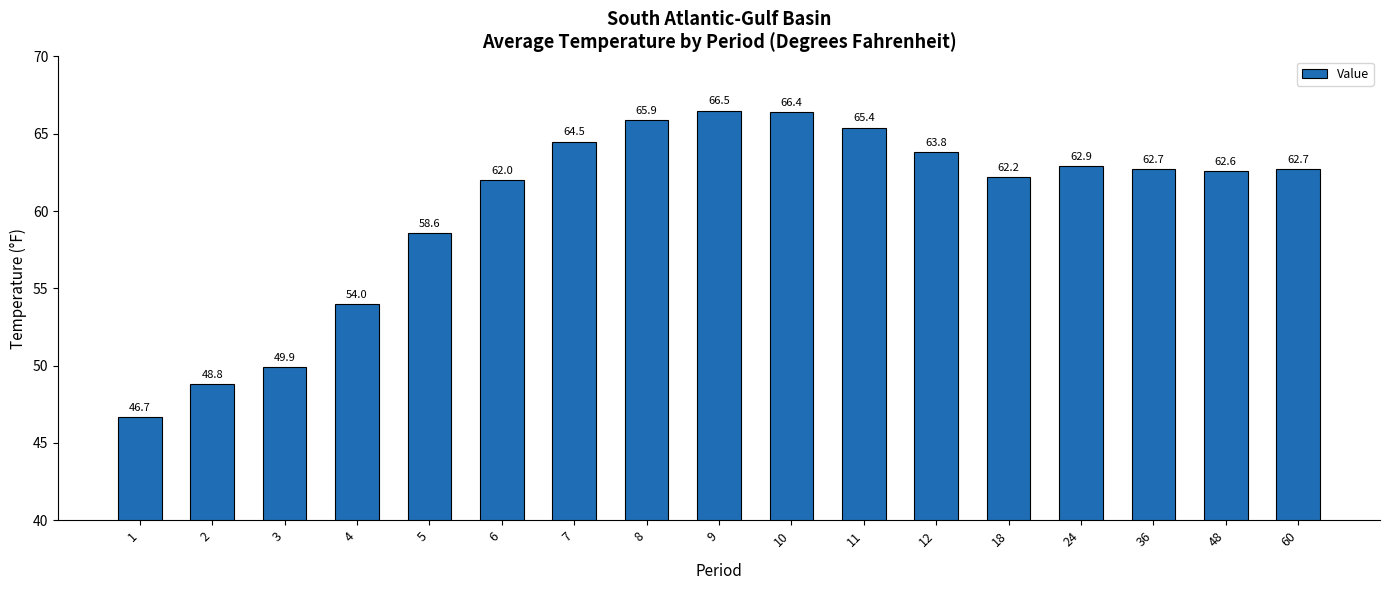

What value does the data have at 2?

48.8